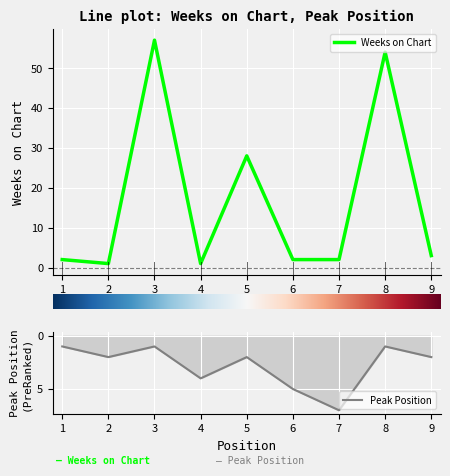

At which category does Weeks on Chart reach its first local peak?

3